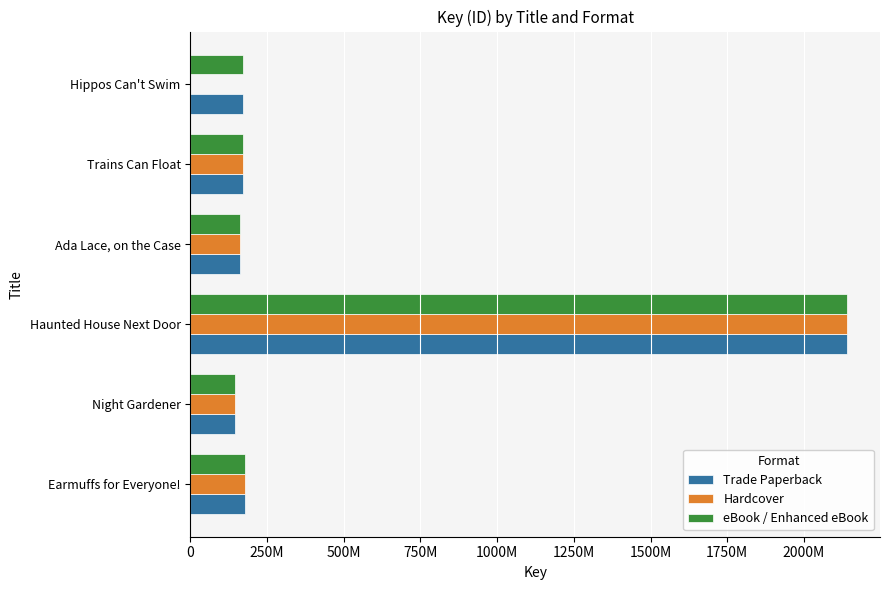

Which series has the largest range (max minus min)?

Hardcover